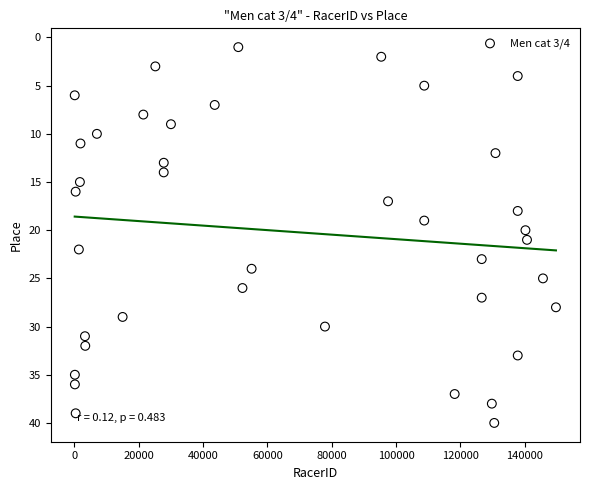

What is the range of X values (max minus min)?

149575